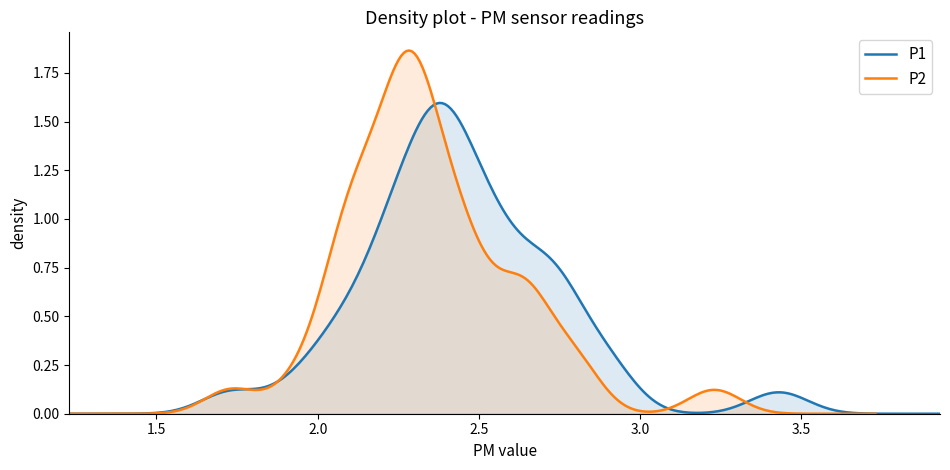

Does the chart have visible grid lines?

No